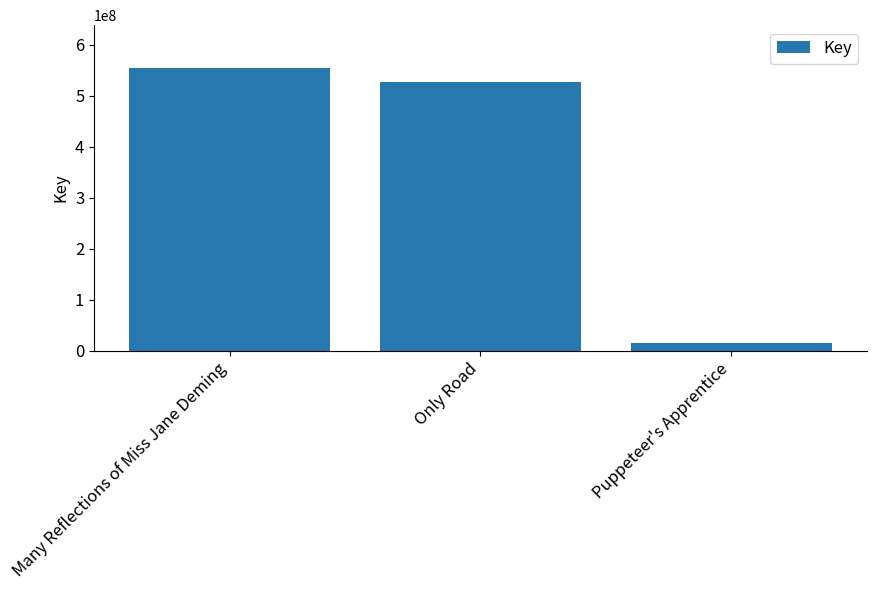

How many data points are less than 525939431?

1